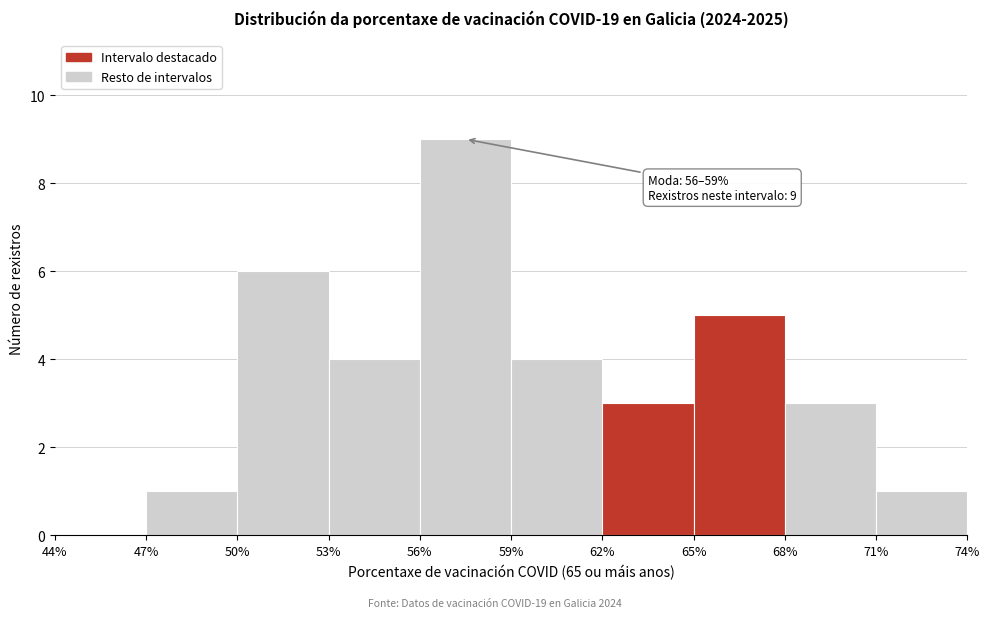

Which range on the x-axis has the tallest bar?

56% to 59%